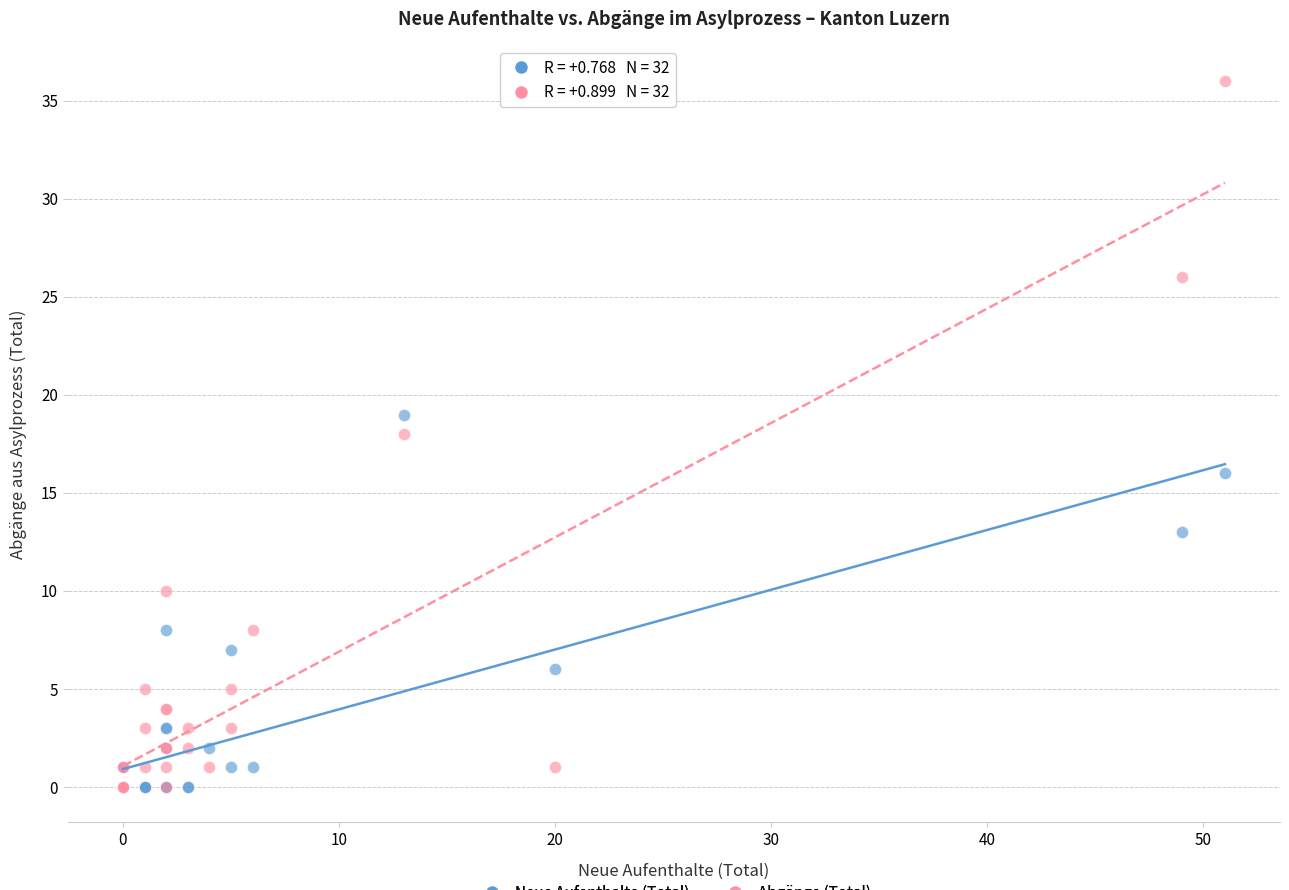

What are all the series names shown in the legend?

Neue Aufenthalte (Total), Abgänge (Total)